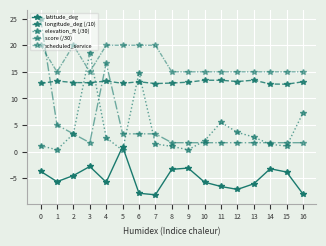

How many lines are shown in the chart?

5